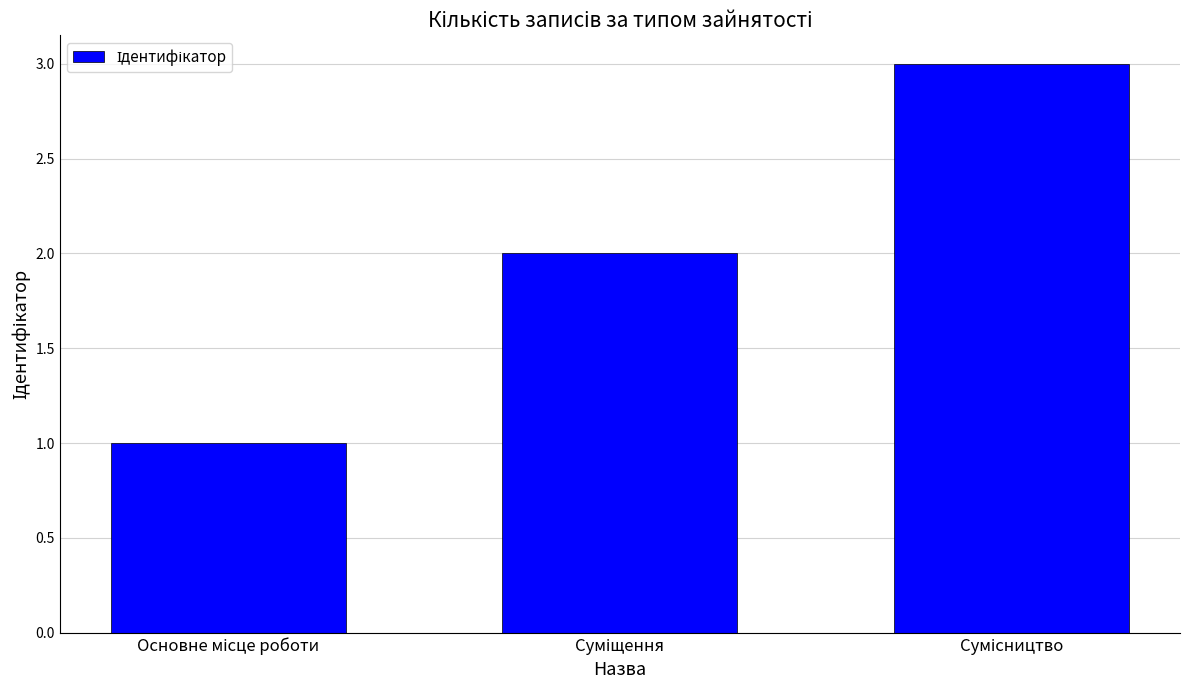

What is the sum of all values?

6